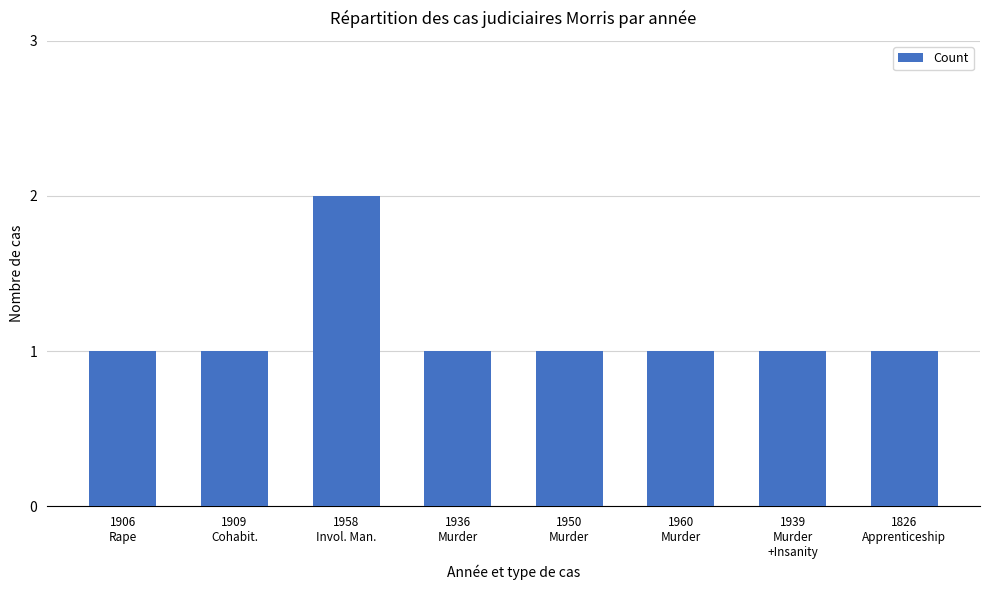

What is the value of the 2nd bar from the left?

1